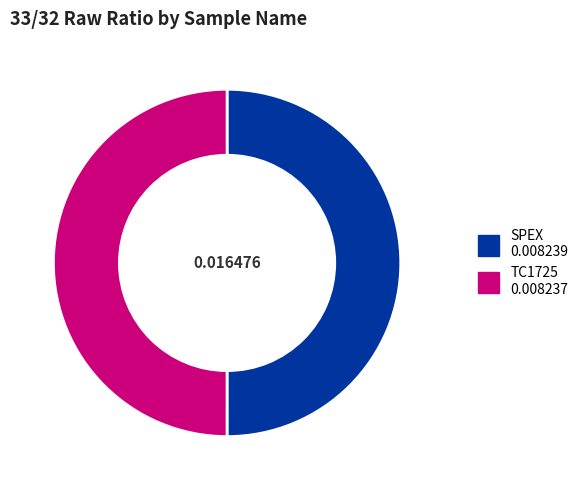

Does any single category account for the majority?

Yes